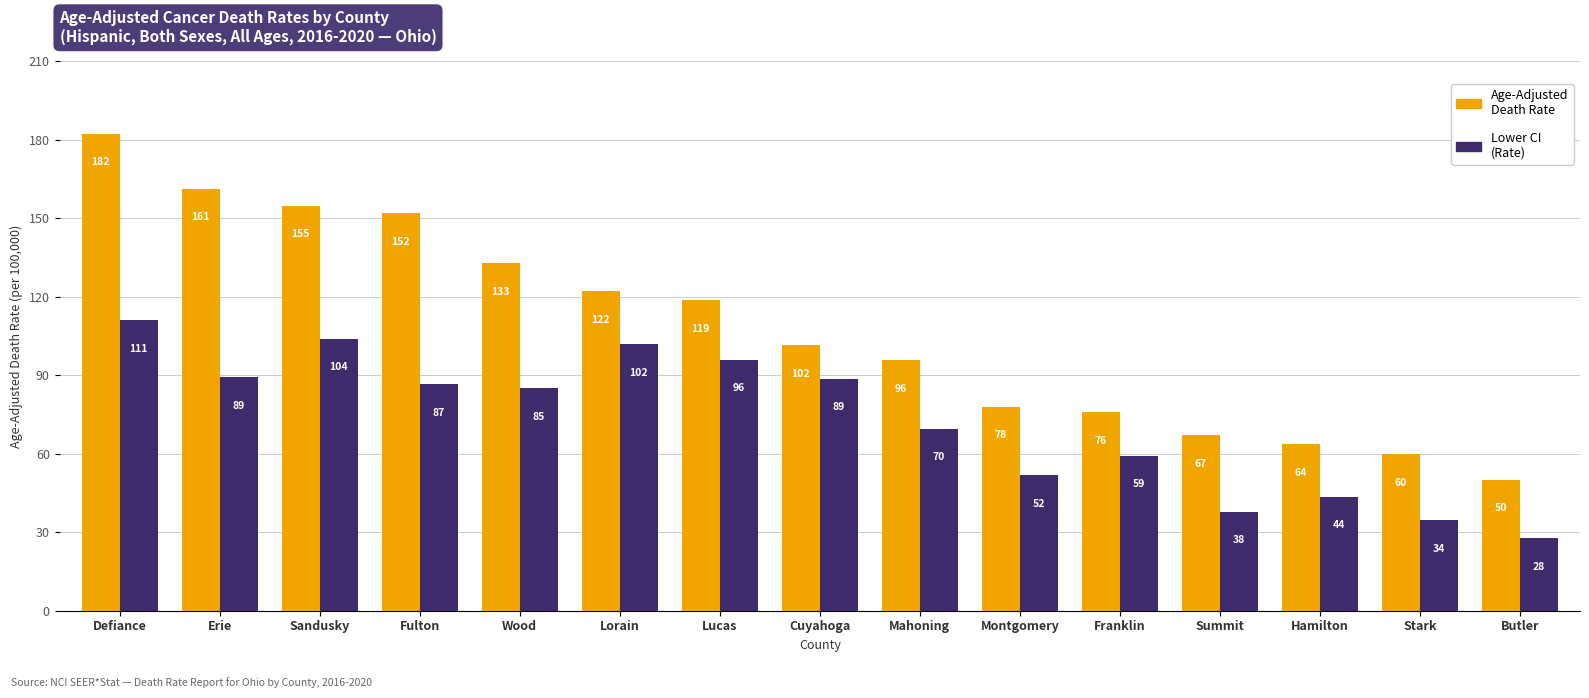

What is the approximate value of Age-Adjusted Death Rate at Sandusky?

154.8